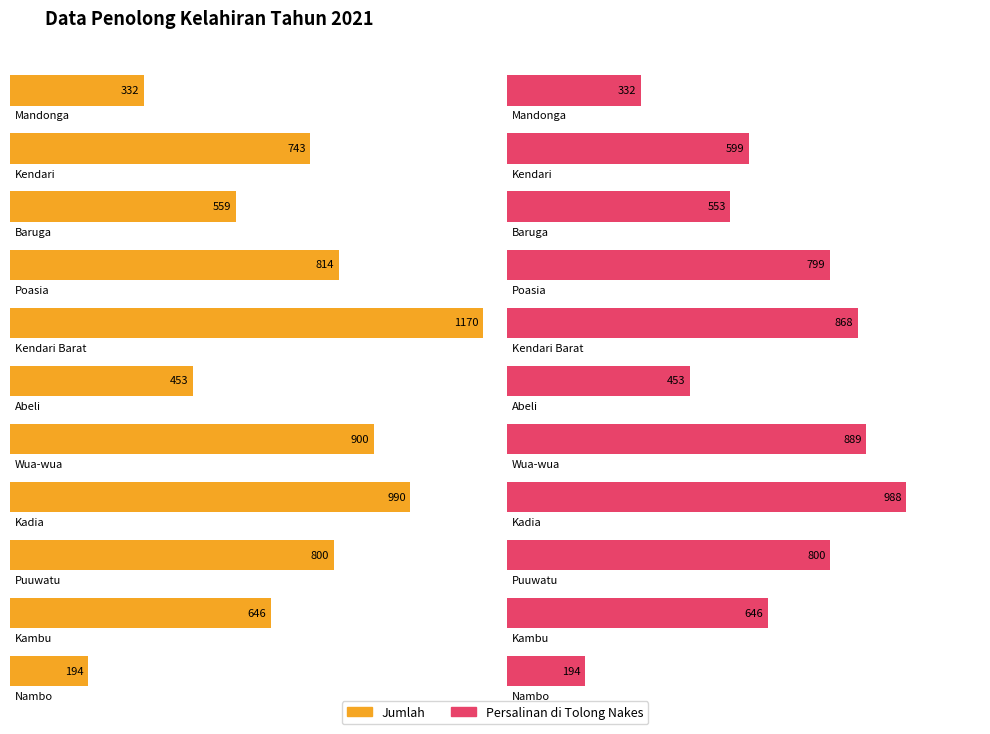

Which series has the largest range (max minus min)?

Jumlah